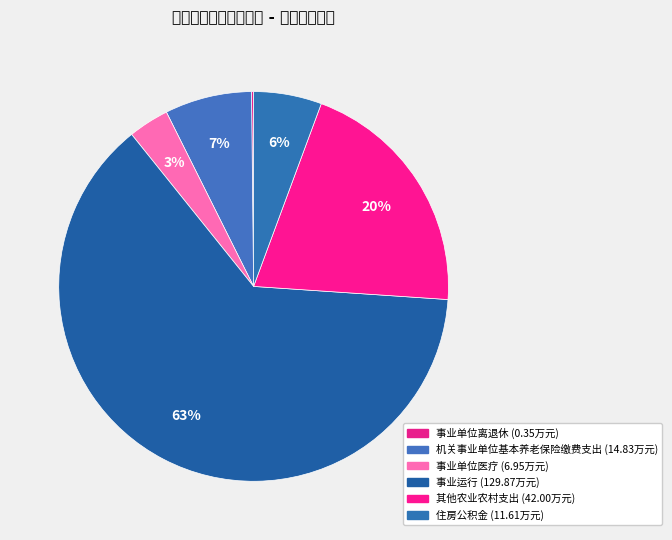

Which category has the biggest portion of the pie?

事业运行